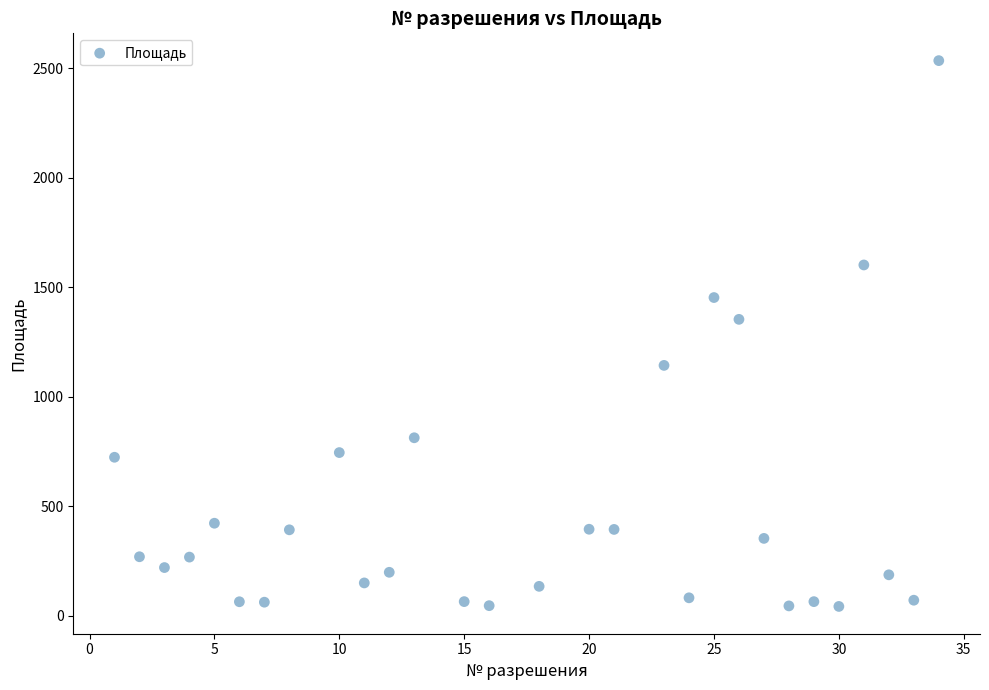

What is the range of Y values (max minus min)?

2494.0